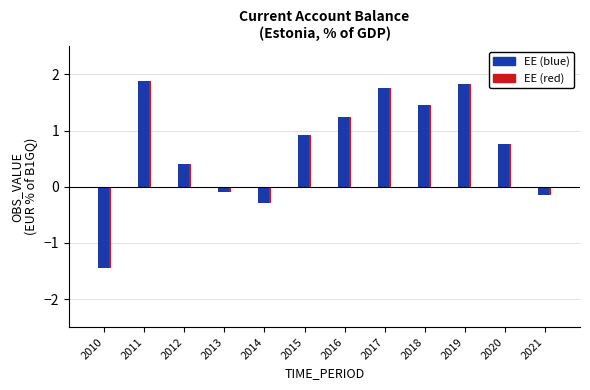

Reading left to right, list all the values displayed in this chart.

EE (red): -1.4	1.9	0.4	-0.1	-0.3	0.9	1.2	1.8	1.5	1.8	0.8	-0.1
EE (blue): -1.4	1.9	0.4	-0.1	-0.3	0.9	1.2	1.8	1.5	1.8	0.8	-0.1